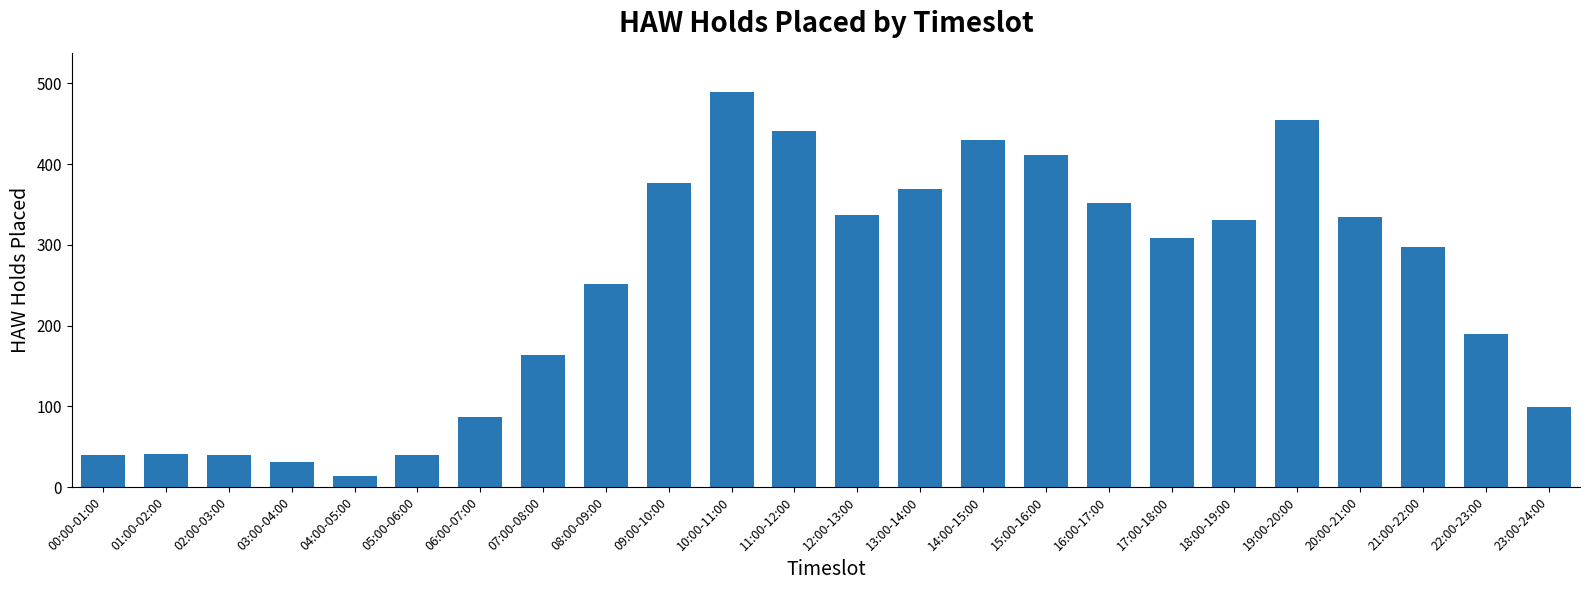

What is the ratio of the value at 00:00-01:00 to the value at 22:00-23:00?

0.2